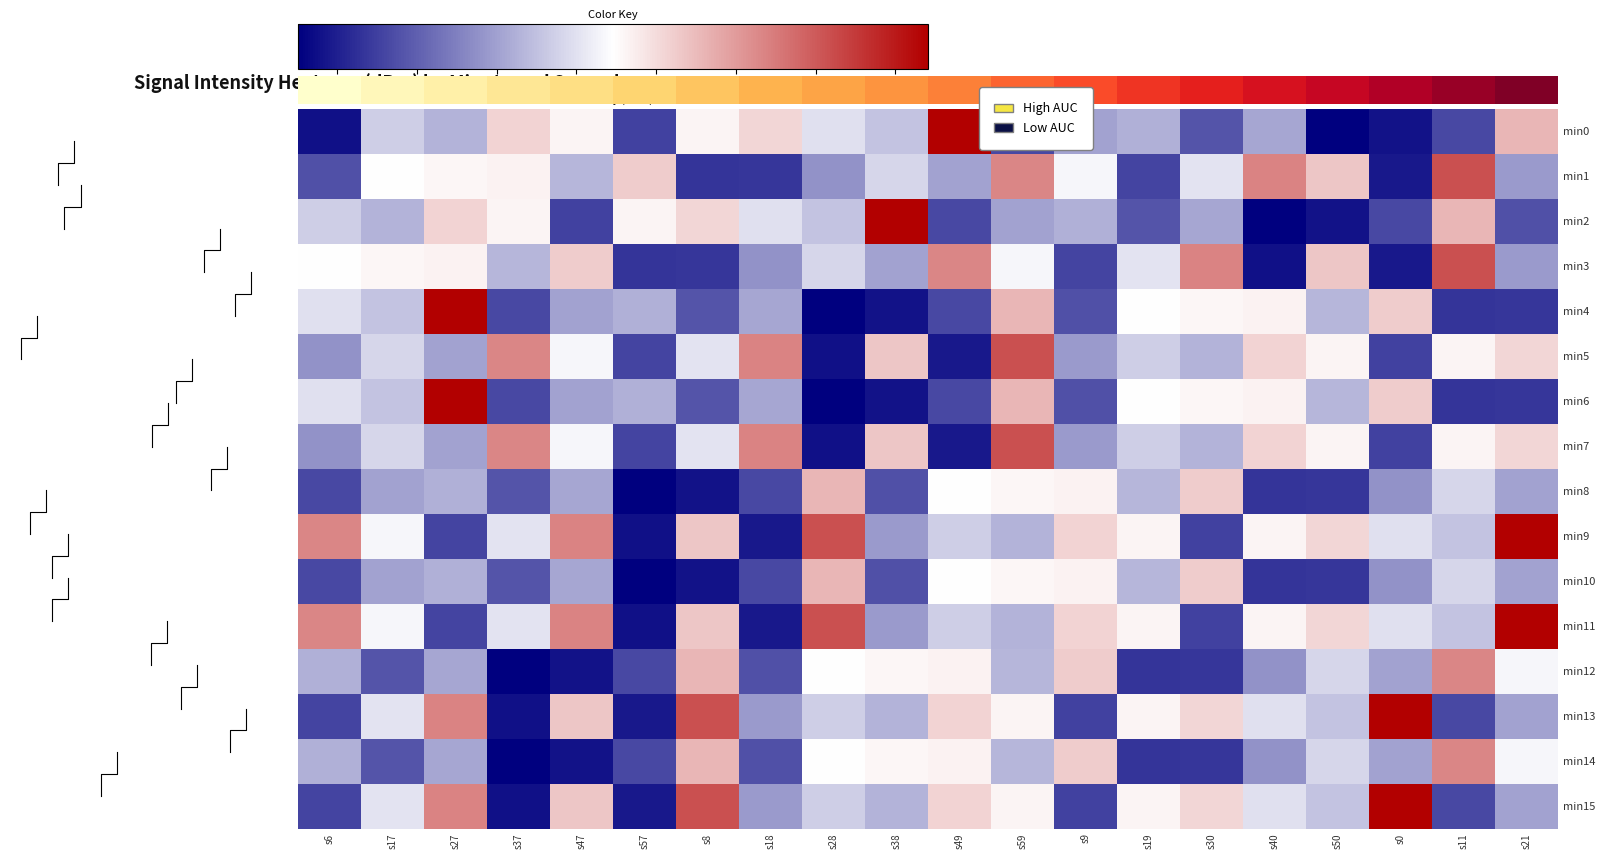

Rank the categories by min15 value from highest to lowest.

s0, s8, s27, s47, s49, s30, s59, s19, s17, s40, s28, s50, s38, s21, s18, s11, s6, s9, s57, s37